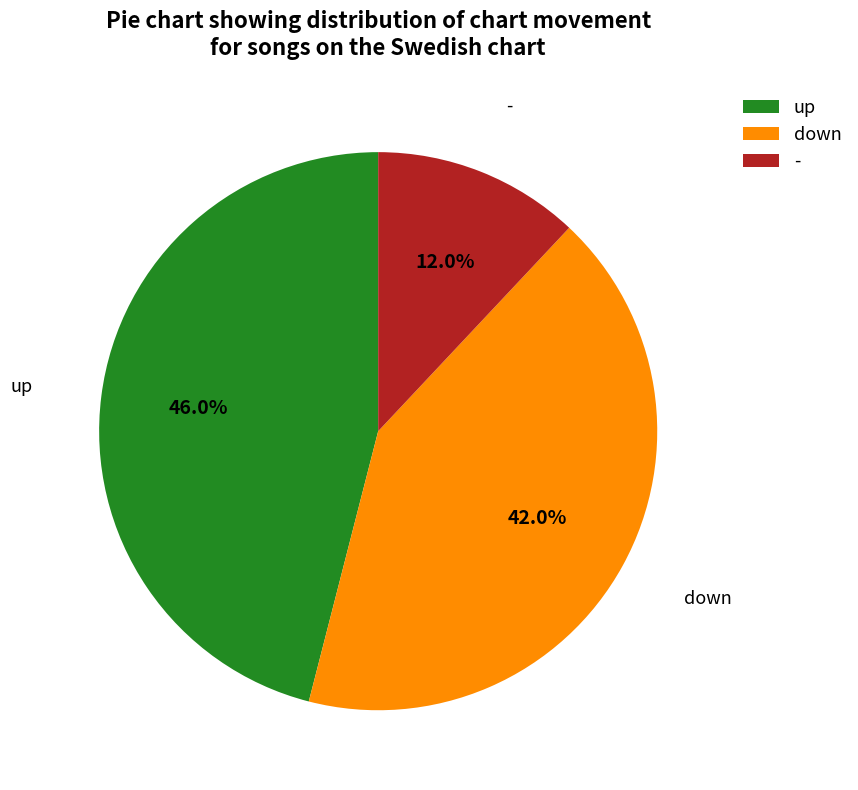

Is it true that - is 12% of the pie?

True